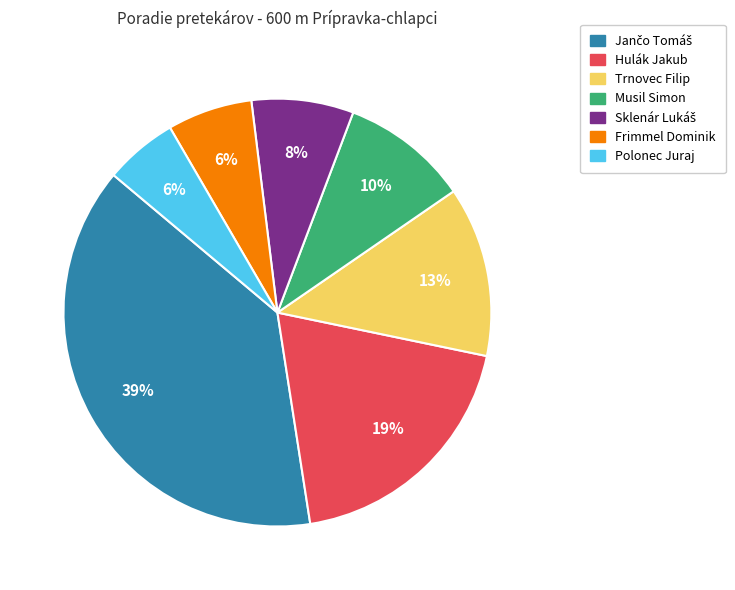

True or false: Frimmel Dominik accounts for 1% of the total.

False